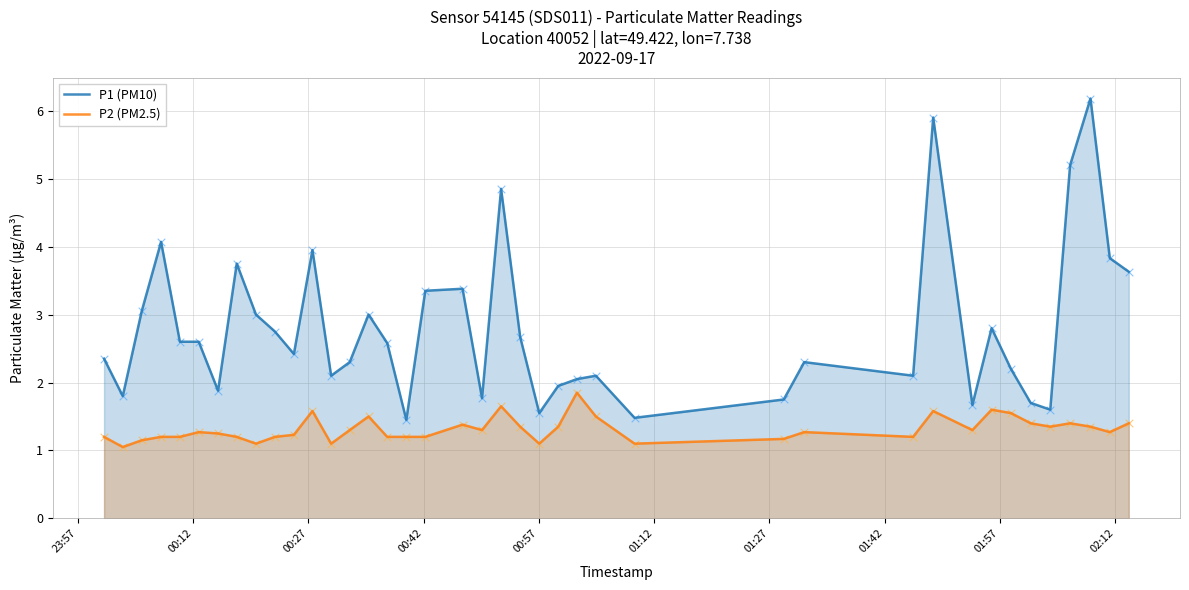

Which series contains the lowest Y value?

P2 (PM2.5)